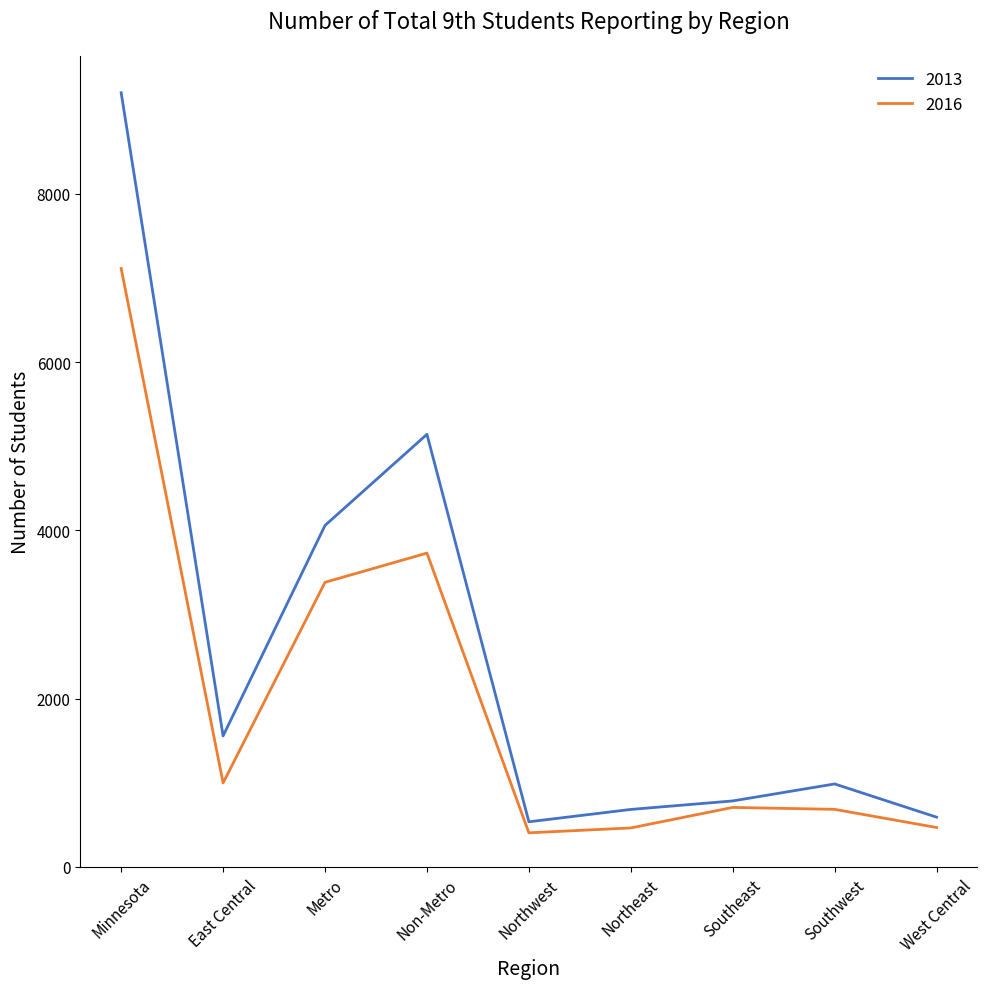

What is the total value across all series at West Central?

1061